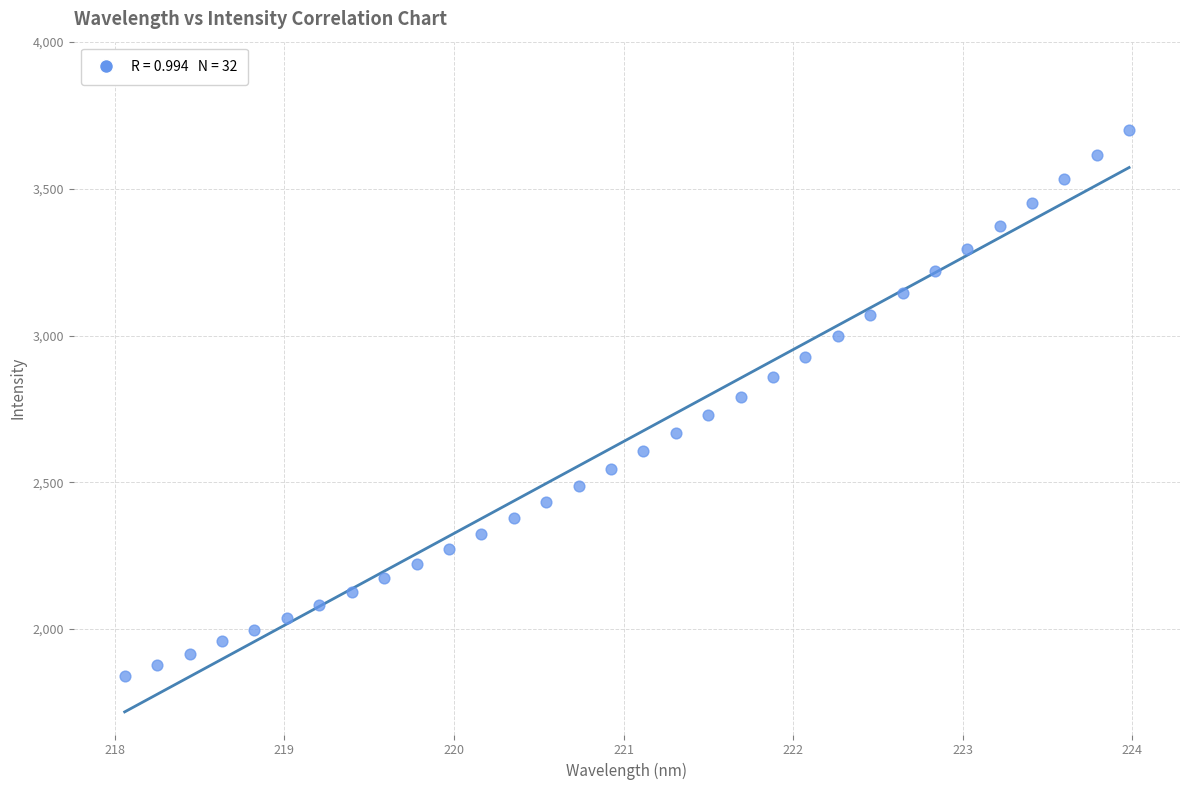

What is the range of X values (max minus min)?

5.9